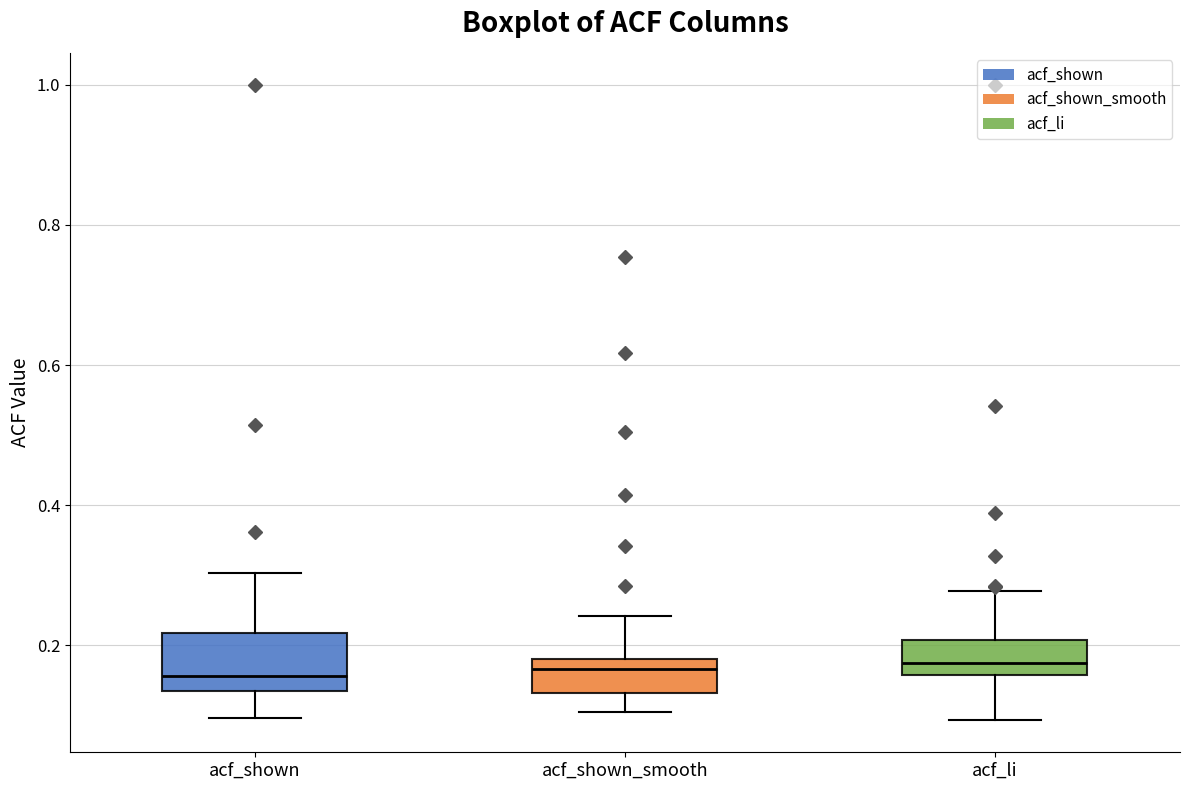

Where does the lower whisker of the box for acf_shown_smooth end on the y-axis? The values are not printed on the chart, so give them approximately, as read against the axis.

0.10